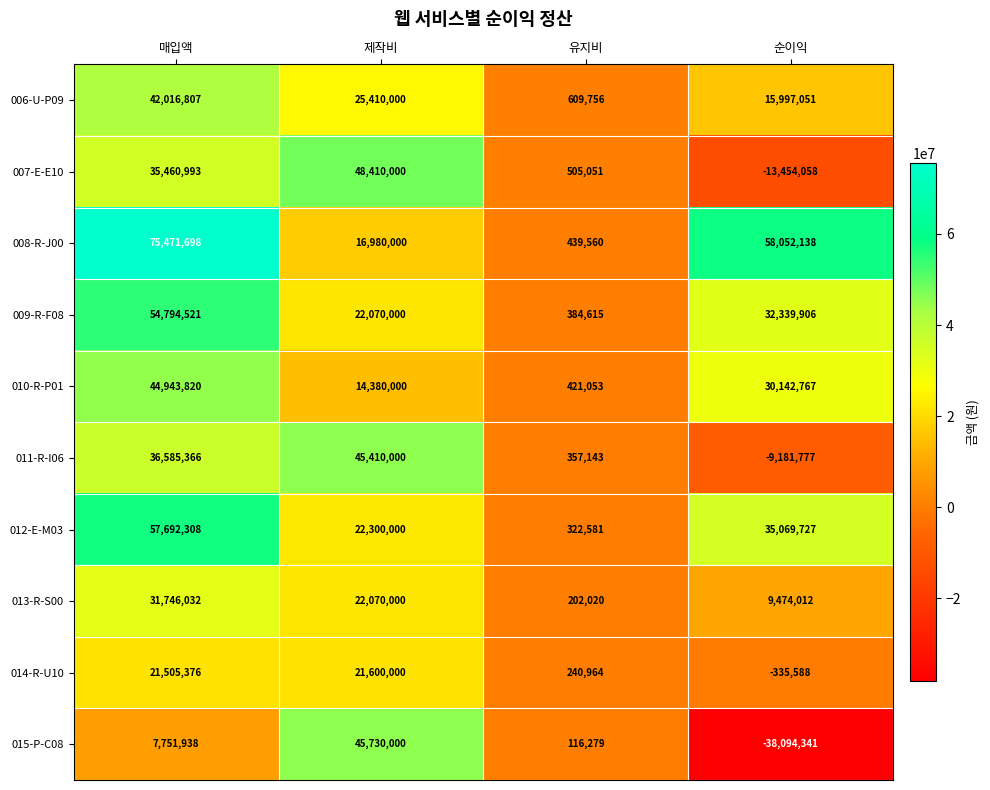

At 매입액, list the series in order from smallest to largest.

015-P-C08, 014-R-U10, 013-R-S00, 007-E-E10, 011-R-I06, 006-U-P09, 010-R-P01, 009-R-F08, 012-E-M03, 008-R-J00